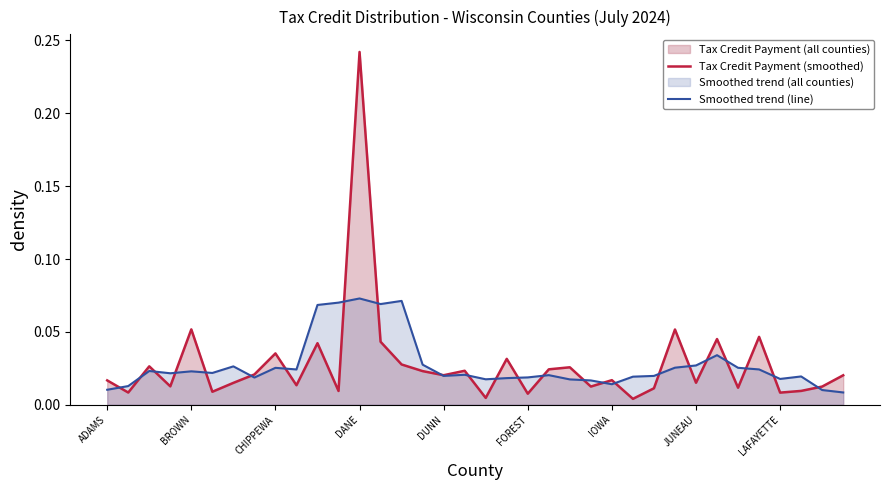

Rank the series by their maximum value, from lowest to highest.

Smoothed trend (line), Tax Credit Payment (smoothed)